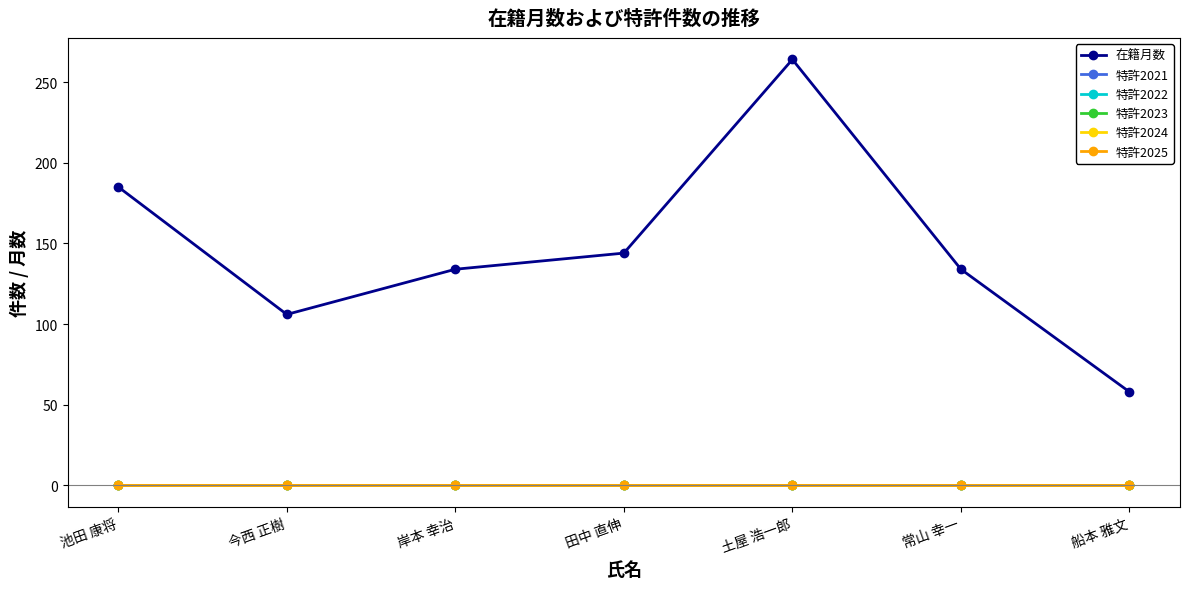

What position from the right is 船本 雅文?

1